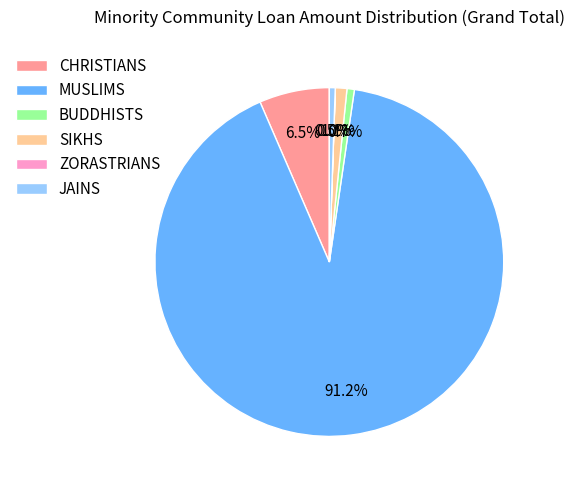

Is MUSLIMS the majority of the pie?

Yes